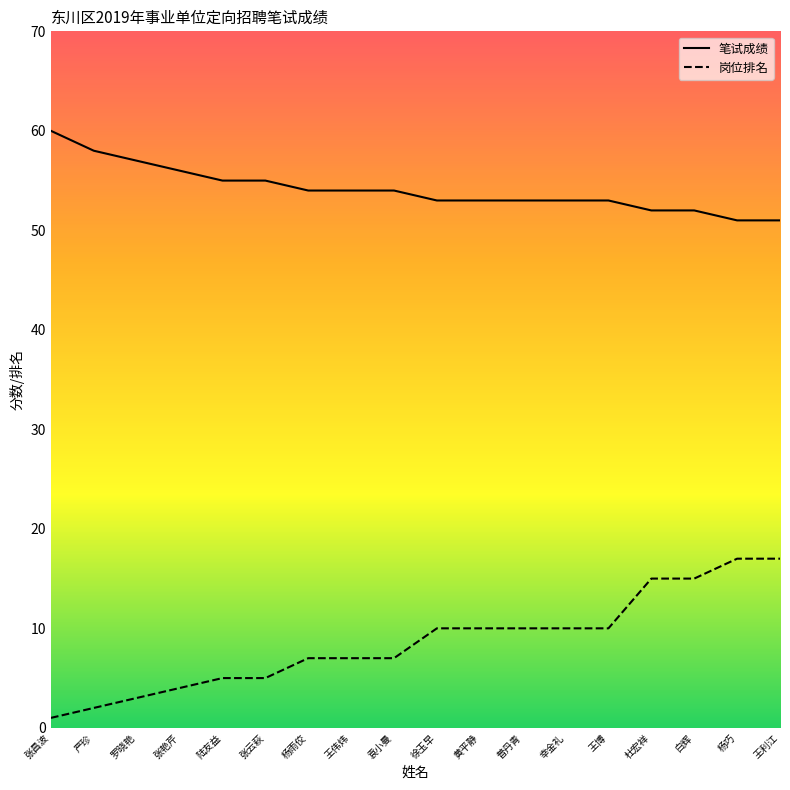

Is it true that 岗位排名 equals 7 at 杨雨佼?

True